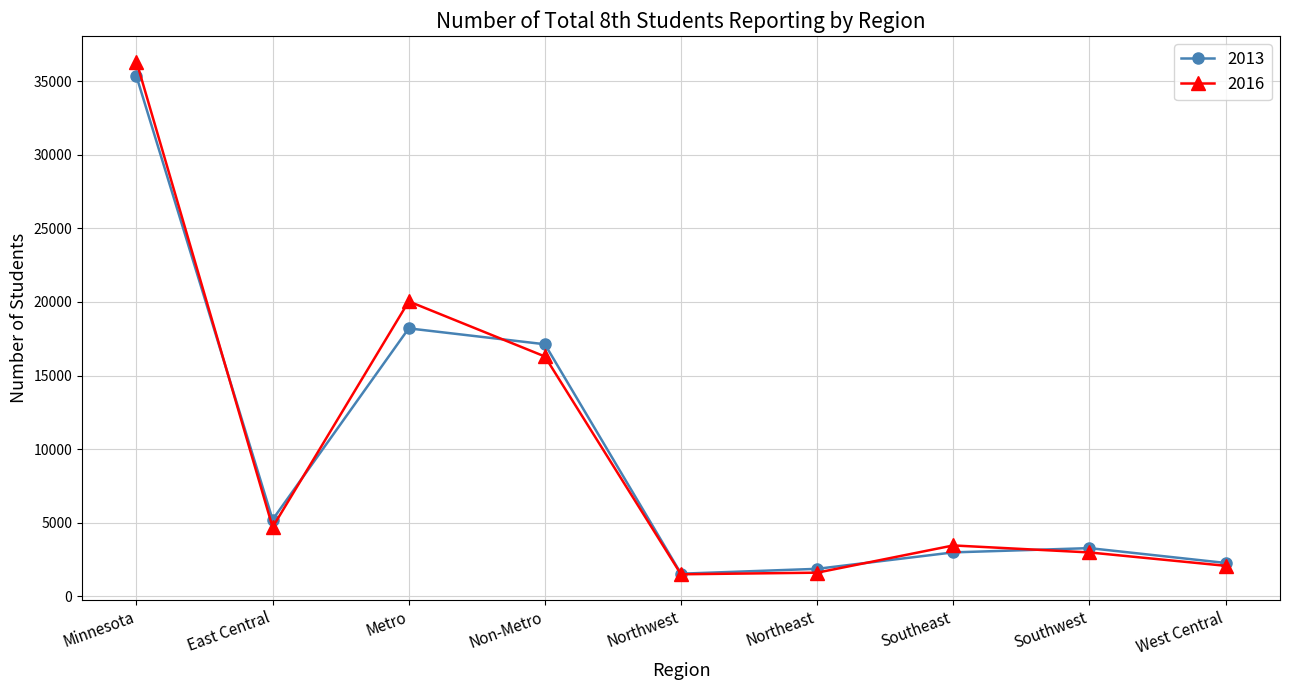

Count the number of categories in the chart.

9